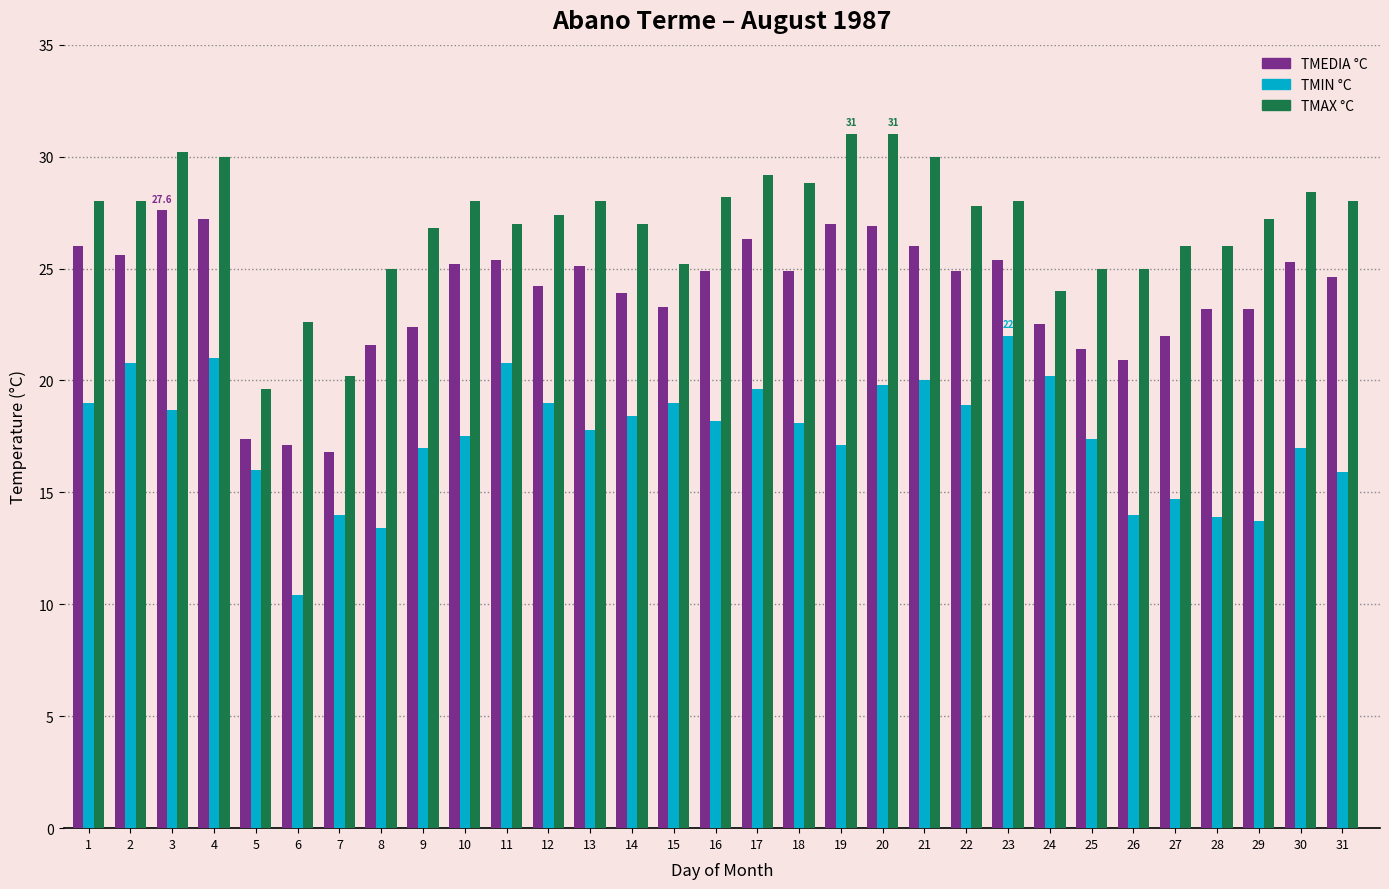

At 6, list the series in order from smallest to largest.

TMIN °C, TMEDIA °C, TMAX °C